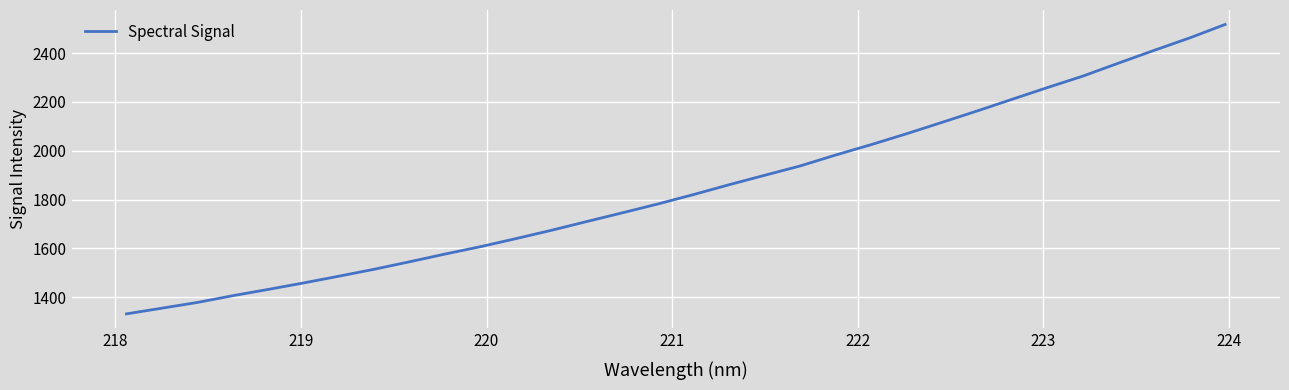

How many distinct data groups are displayed?

1